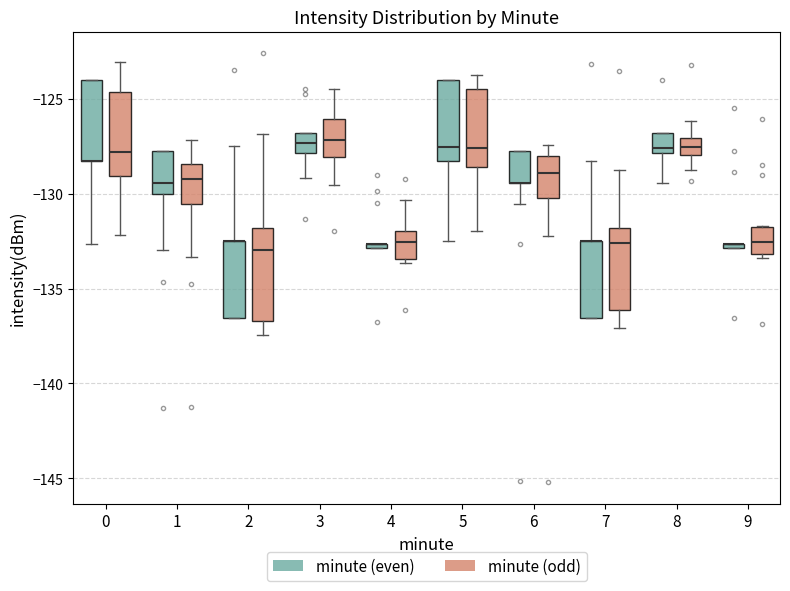

Where does the lower whisker of the box for 7 (minute (odd)) end on the y-axis? The values are not printed on the chart, so give them approximately, as read against the axis.

-137.0